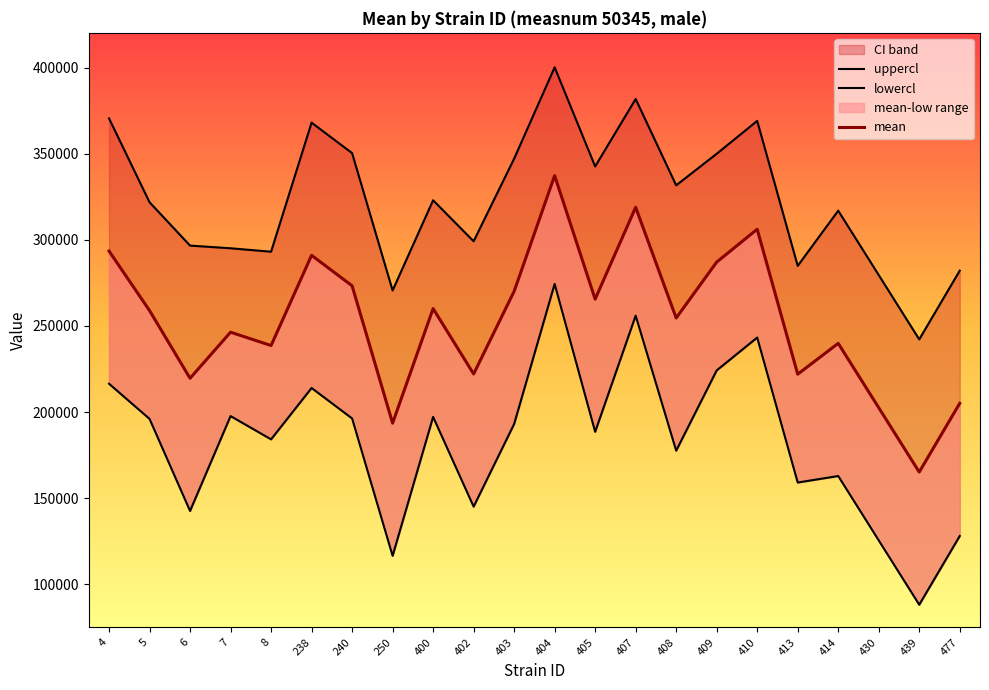

True or false: mean has a value of 222134.8 at 402.

True